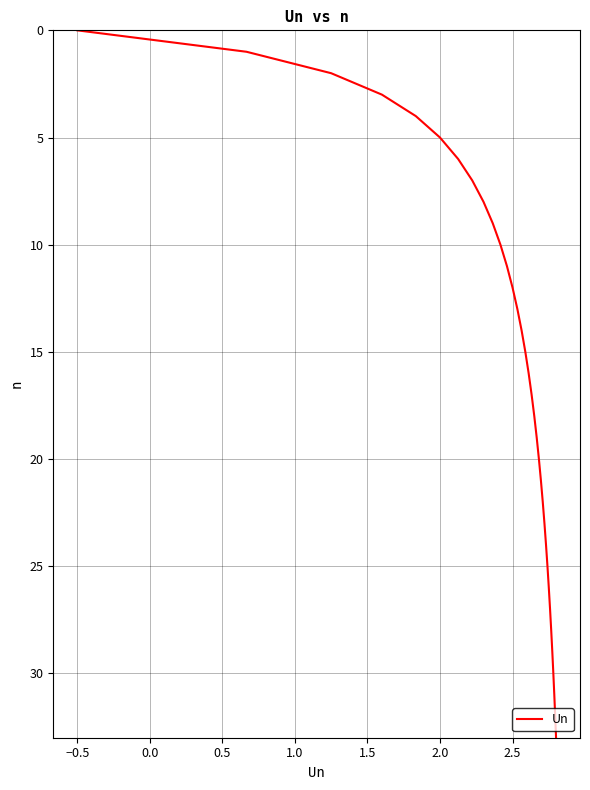

What is the greatest value displayed?

33